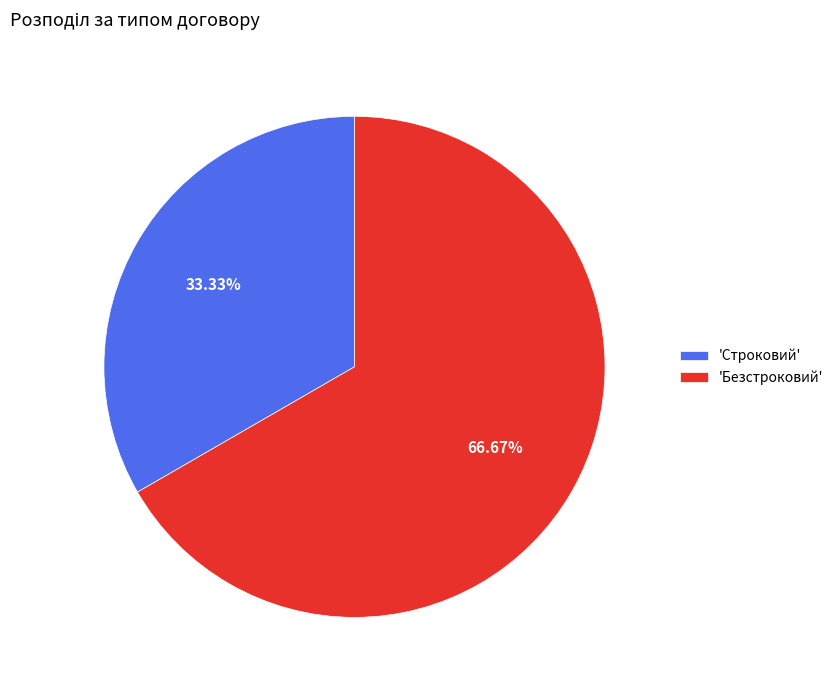

Combined, do 'Безстроковий' and 'Строковий' account for over 50%?

Yes